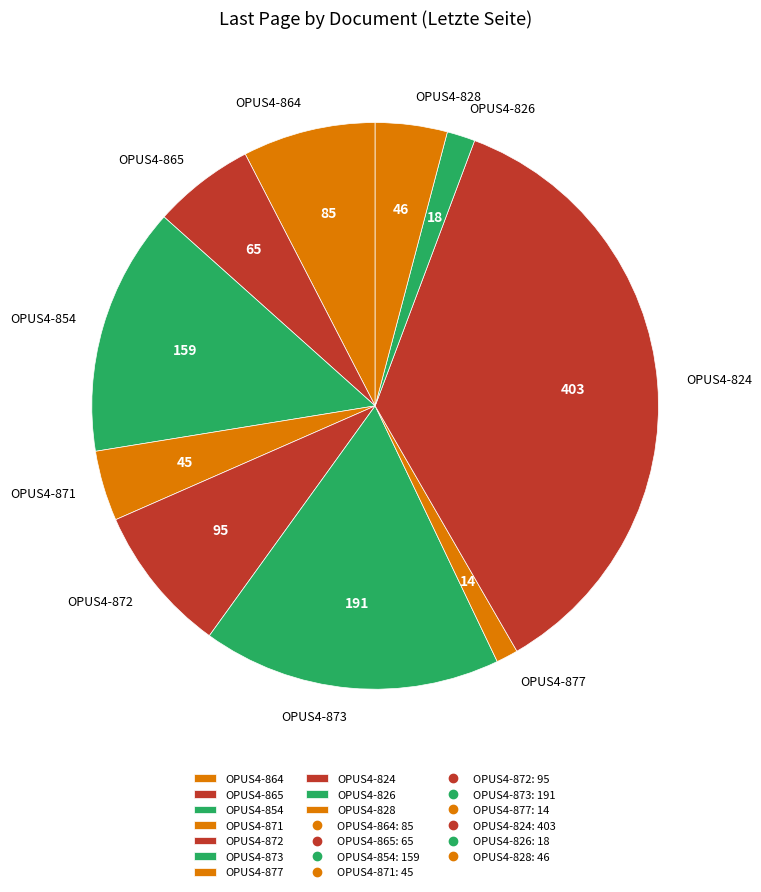

Which slice is the largest?

OPUS4-824